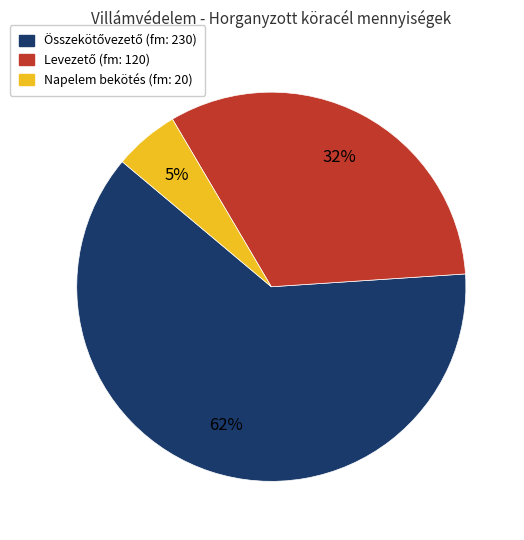

Which slice is the smallest?

Napelem bekötés (fm: 20)